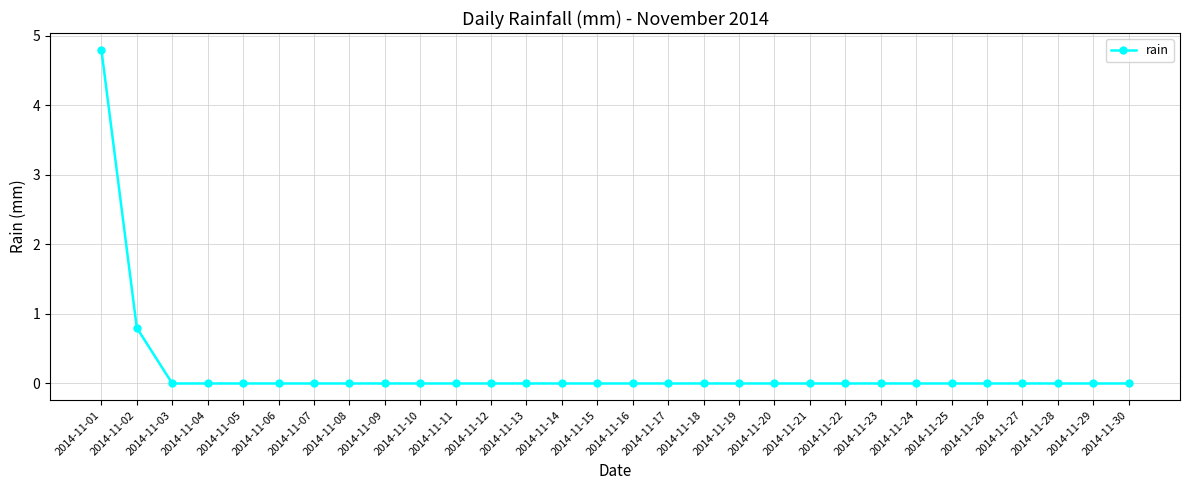

What is the difference between the second highest and second lowest values?

0.8